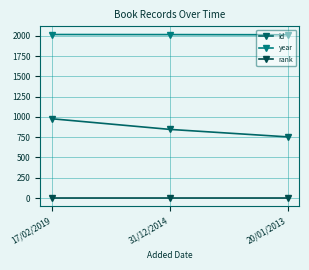

List the labels in order of id value, largest first.

17/02/2019, 31/12/2014, 20/01/2013